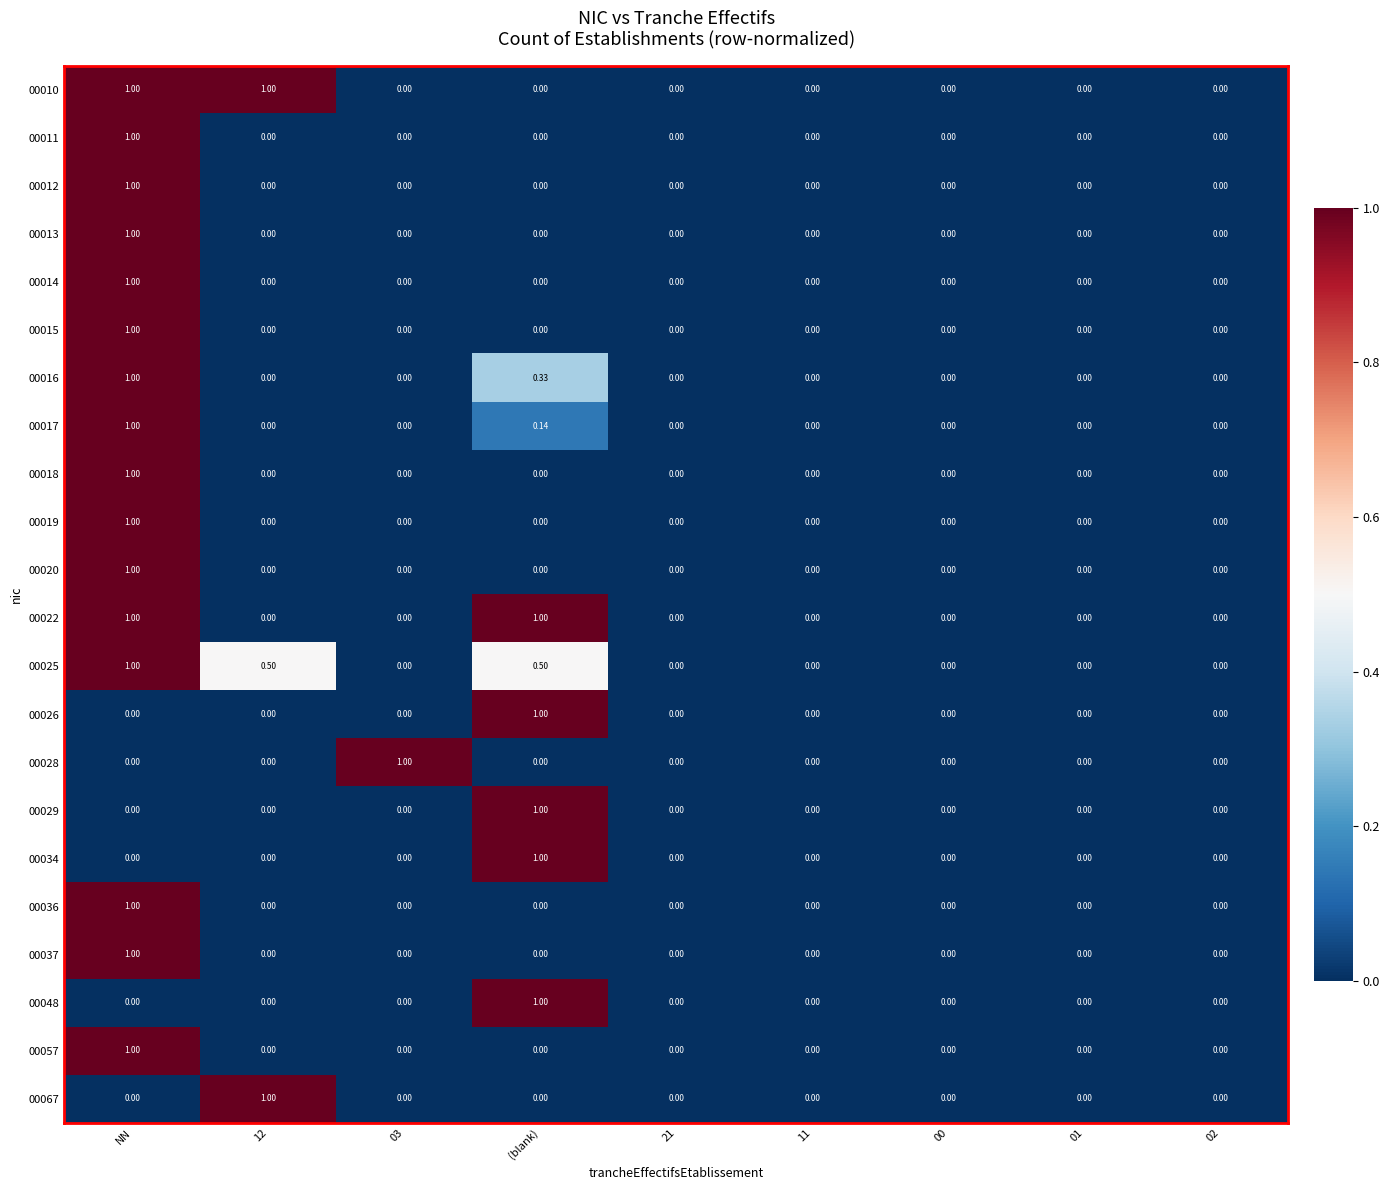

Which category has the highest value in the 00029 series?

(blank)